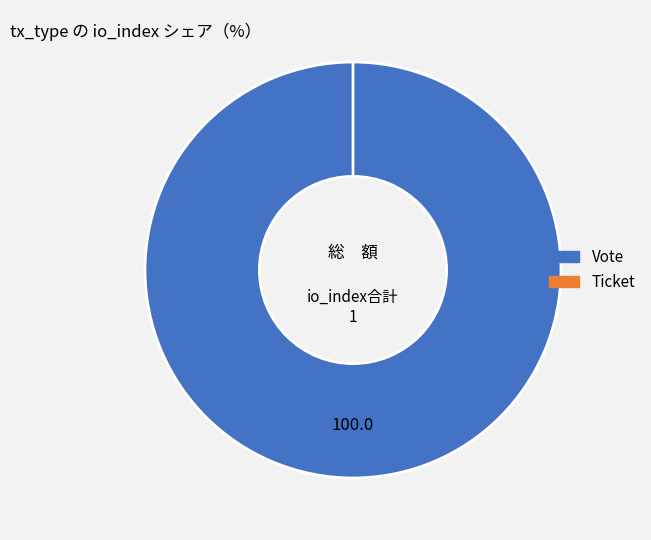

What is the majority slice?

Vote